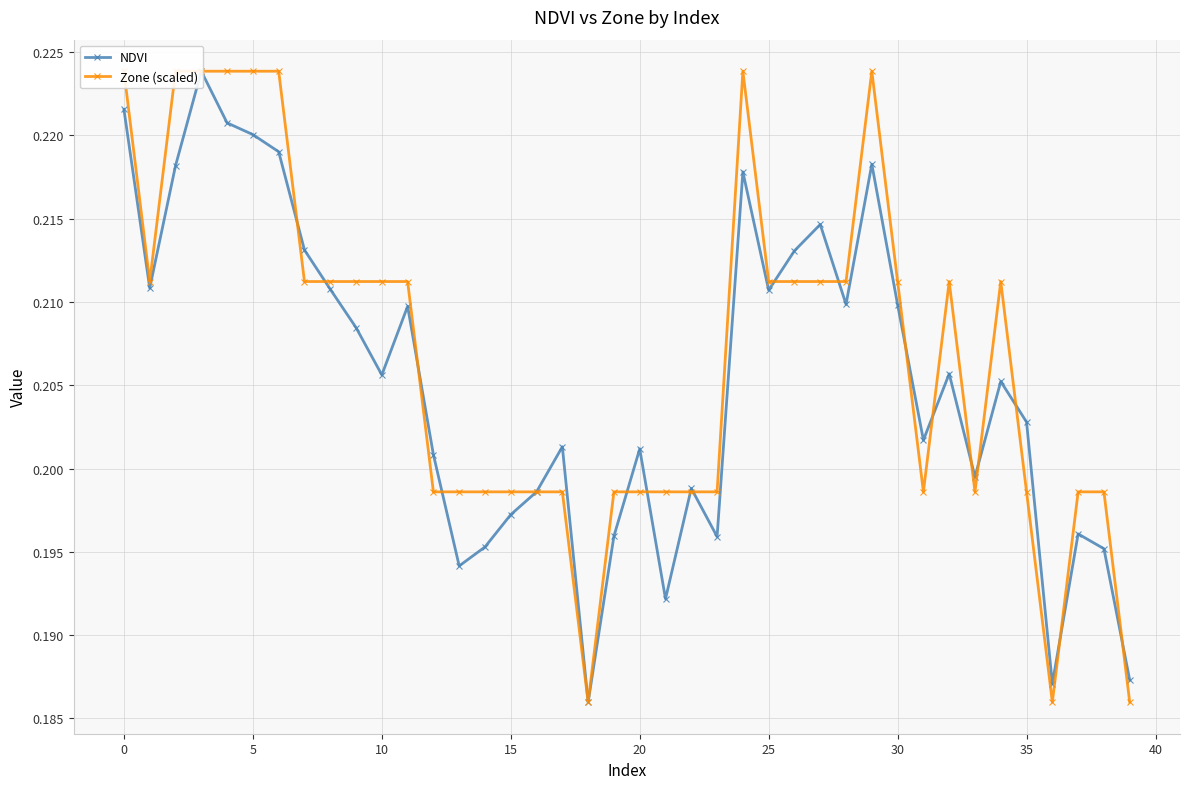

True or false: NDVI and Zone (scaled) intersect in this chart.

True